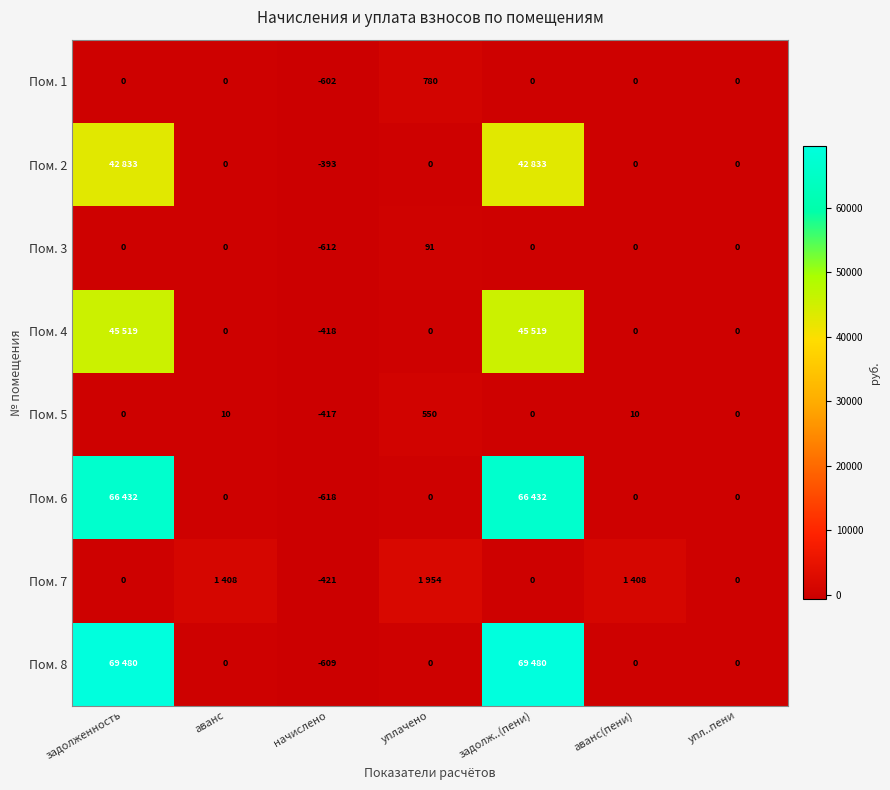

What is the difference between the highest and lowest values at начислено?

225.0